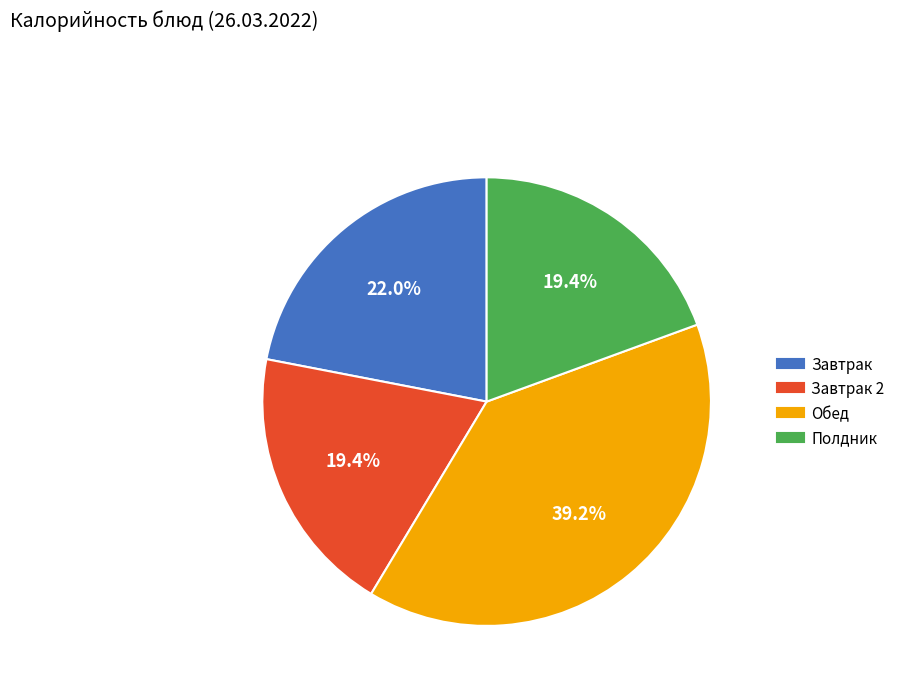

Count the number of slices in the pie.

4